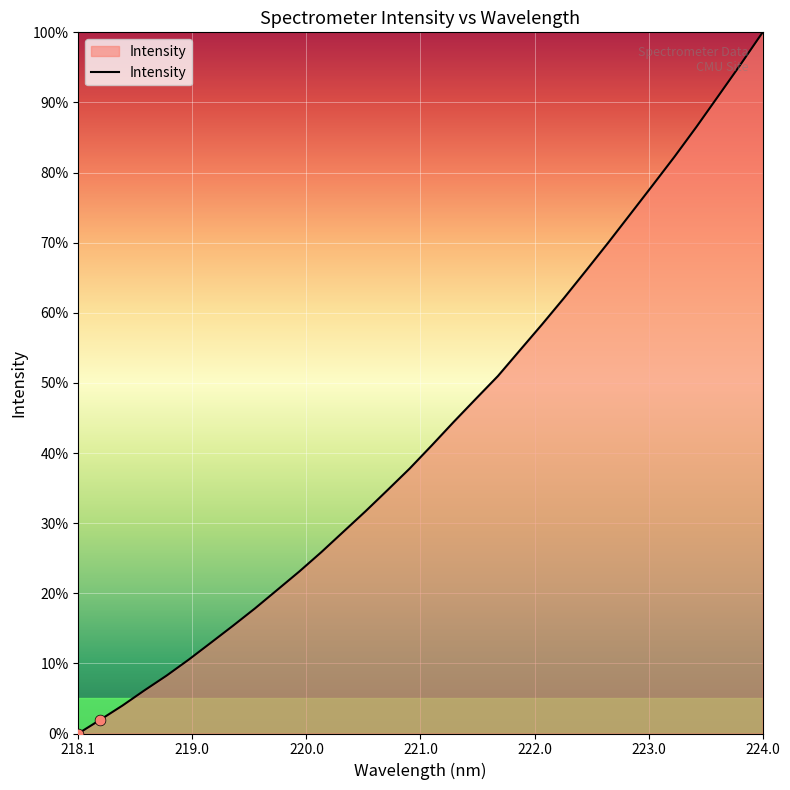

What is the maximum value shown in the chart?

100.0